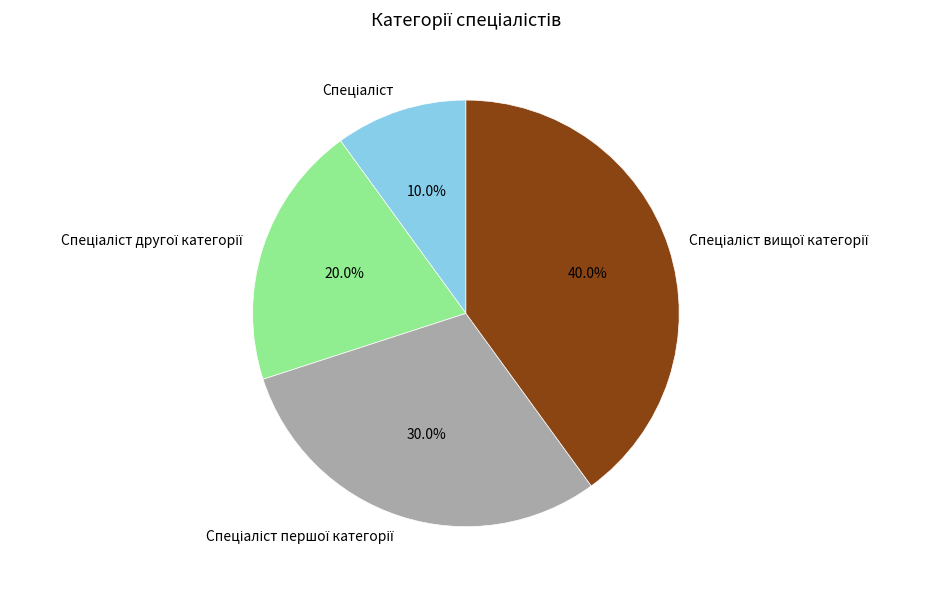

How many slices are in this pie chart?

4